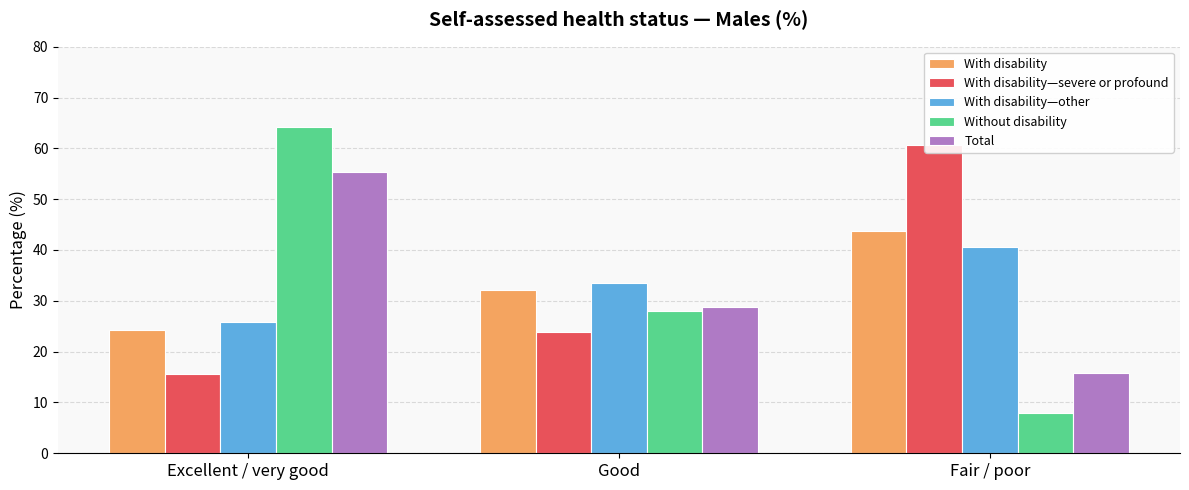

Reading left to right, list all the values displayed in this chart.

With disability: 24.2	32.1	43.7
With disability—severe or profound: 15.5	23.8	60.7
With disability—other: 25.8	33.6	40.6
Without disability: 64.2	27.9	7.9
Total: 55.4	28.8	15.7